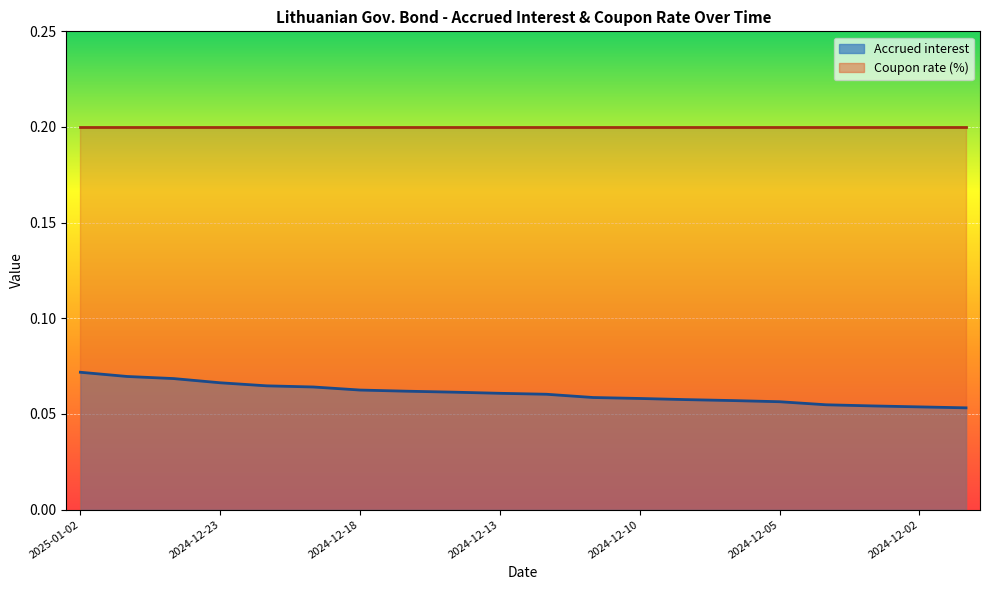

The chart shows a value of 0.1 at 2024-12-19. True or false?

True